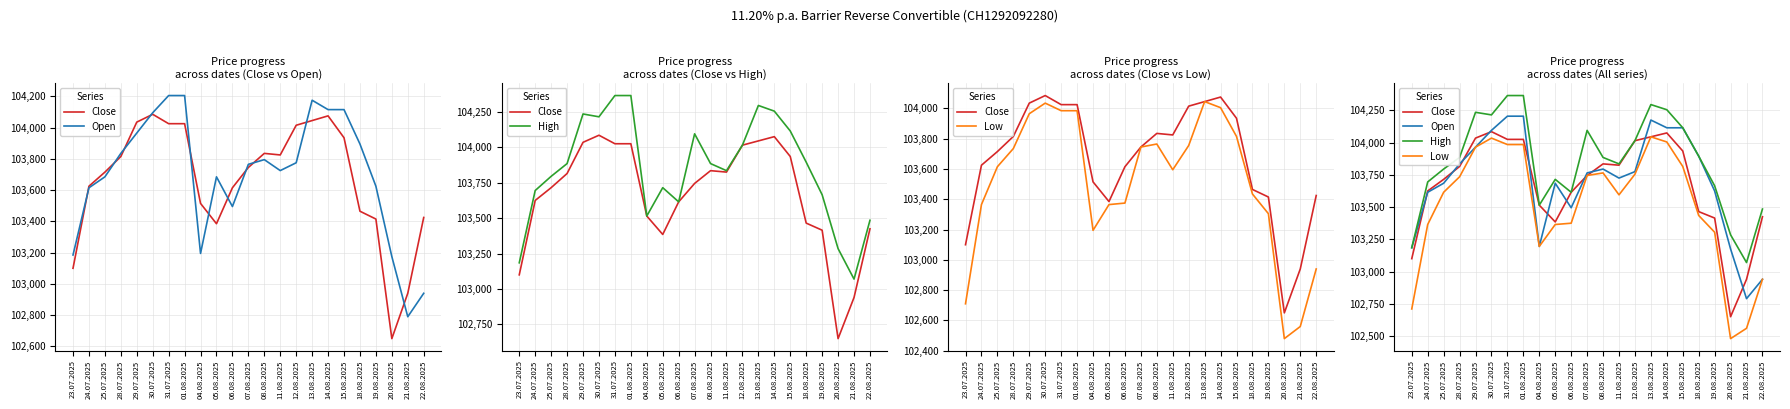

Which series has the largest range (max minus min)?

Low